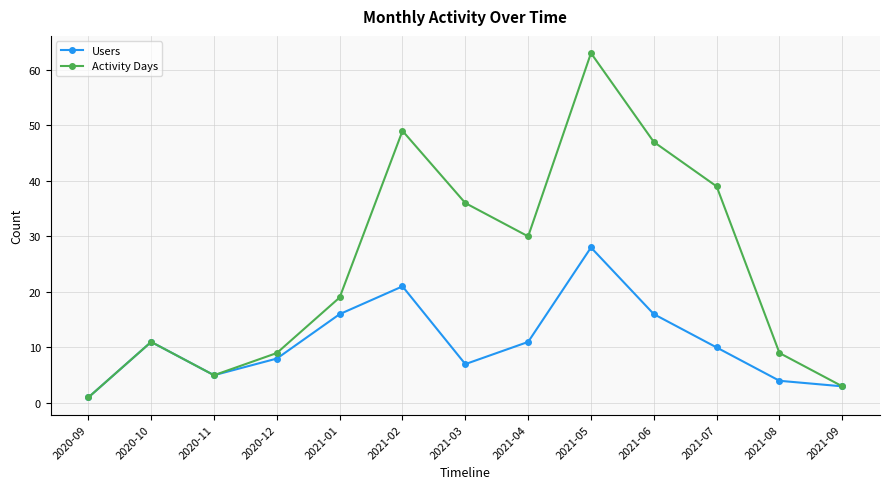

What are all the series names shown in the legend?

Users, Activity Days